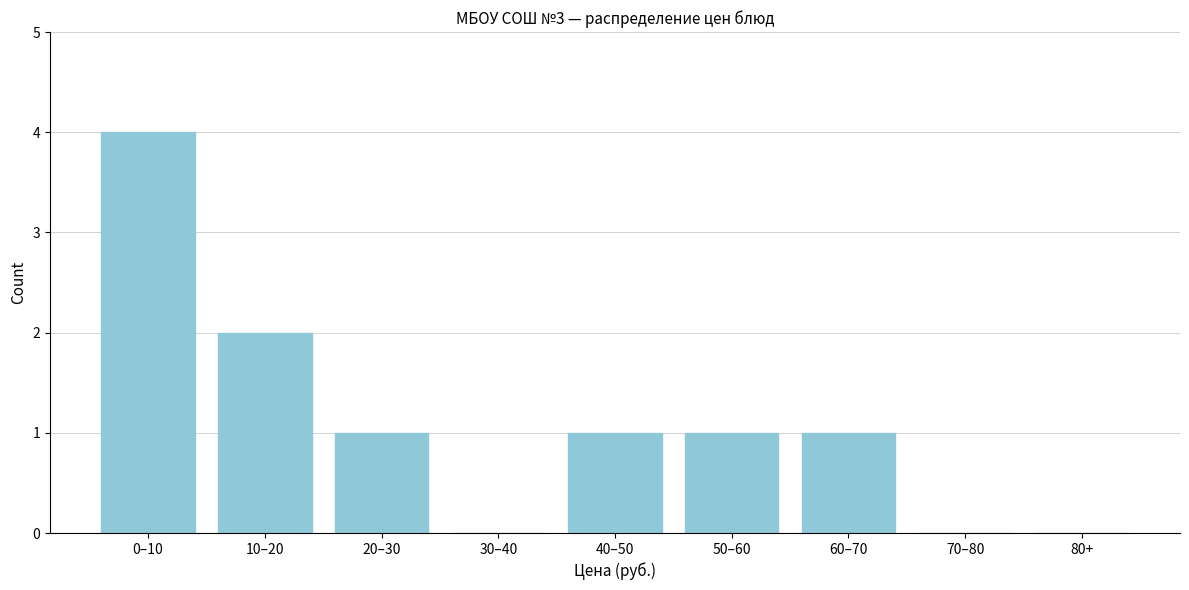

Reading left to right, extract all data points from this chart.

0–10=4	10–20=2	20–30=1	30–40=0	40–50=1	50–60=1	60–70=1	70–80=0	80+=0